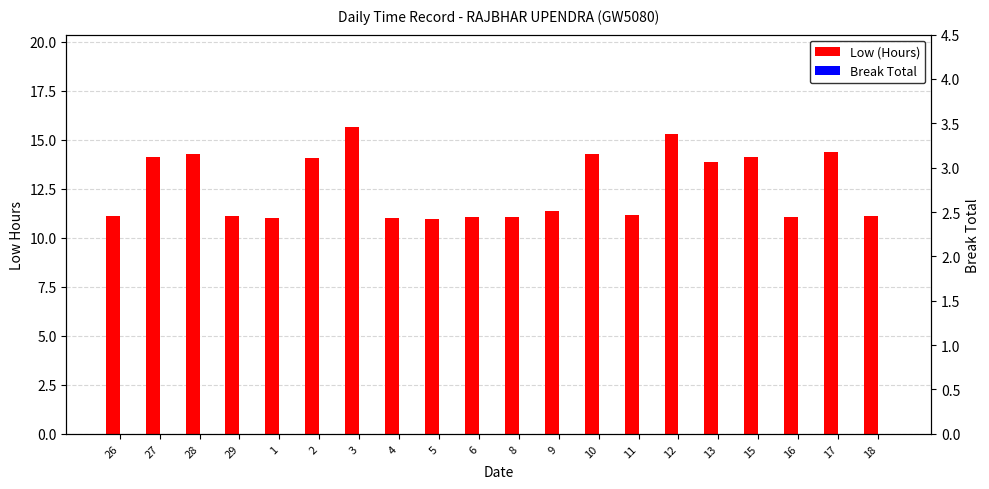

List the series in order of their overall mean, lowest first.

Break Total, Low (Hours)